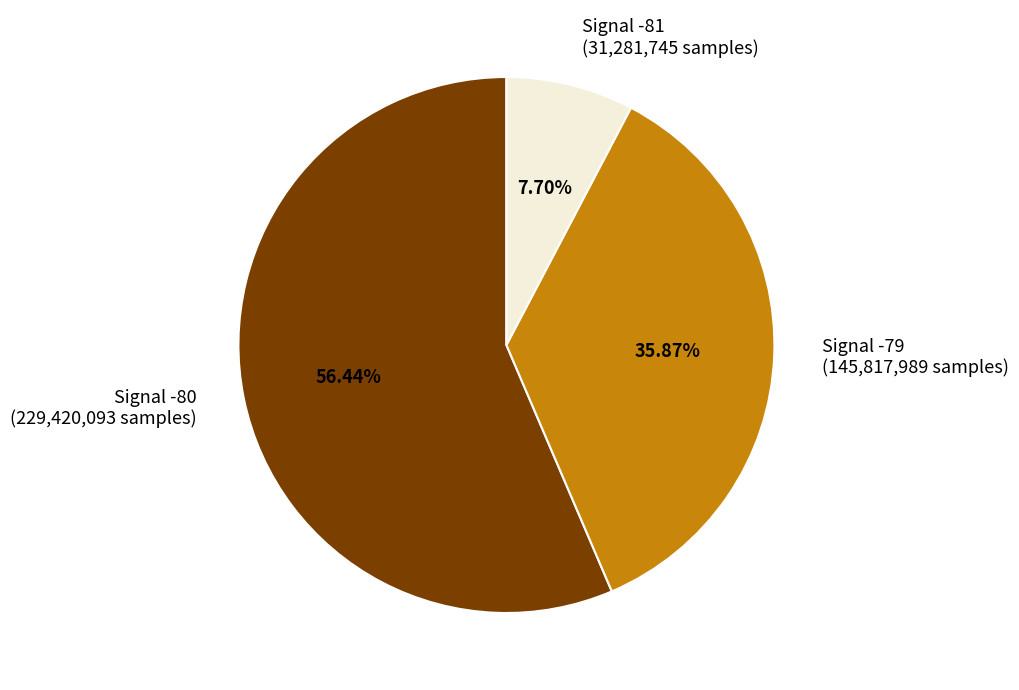

Rank the categories by value from lowest to highest.

Signal -81 (31,281,745 samples), Signal -79 (145,817,989 samples), Signal -80 (229,420,093 samples)